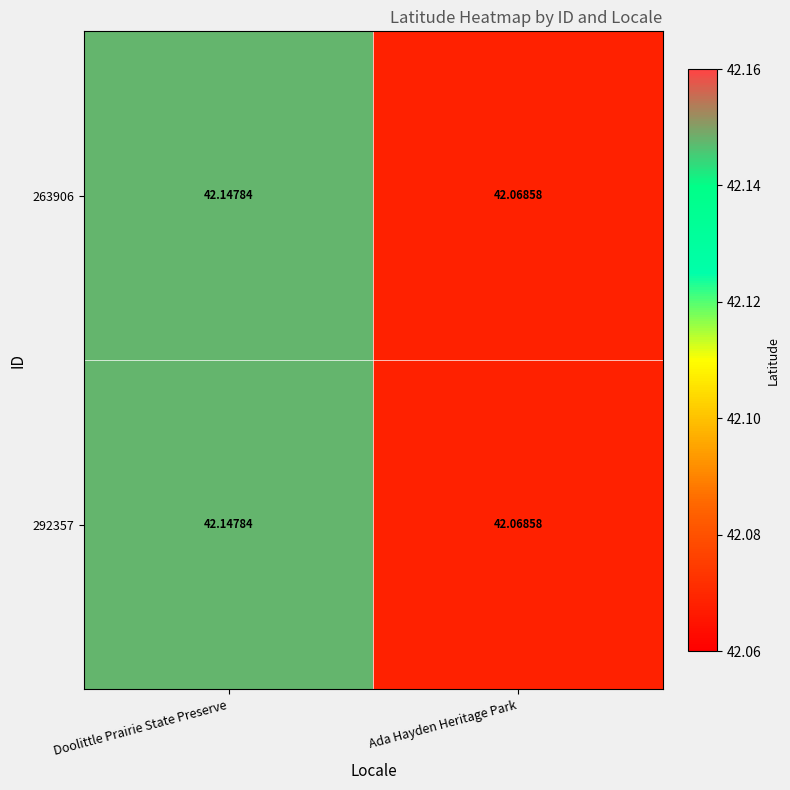

At which label does 292357 reach its minimum?

Ada Hayden Heritage Park